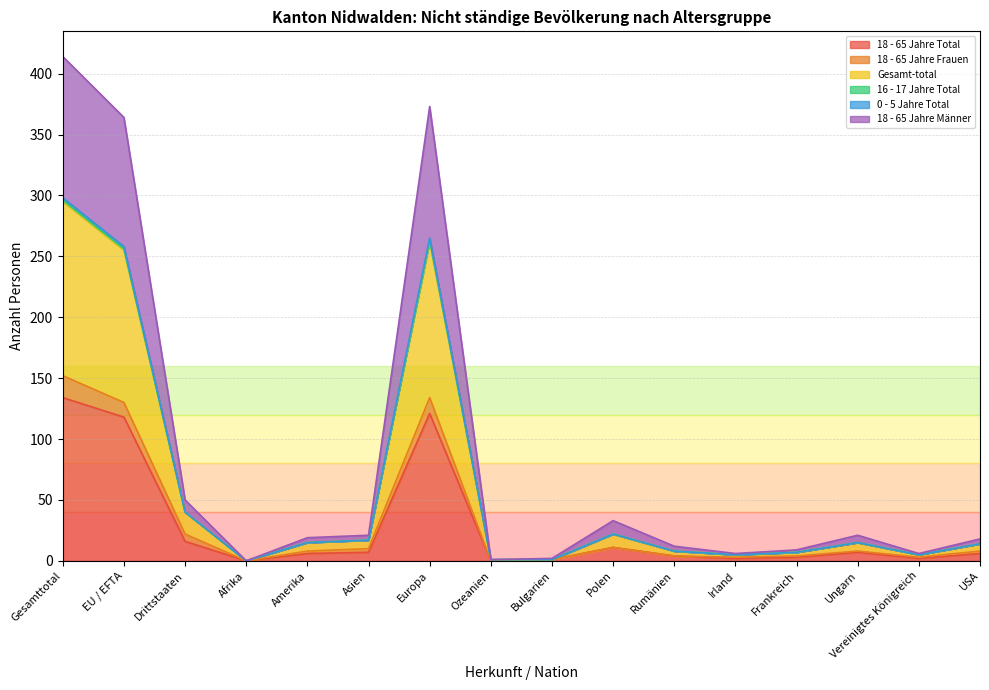

The 18 - 65 Jahre Männer series shows 374 at Europa. True or false?

False